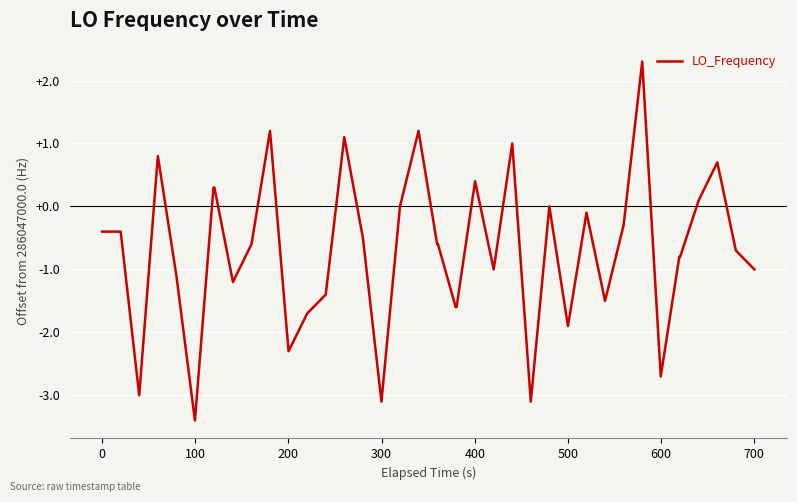

What is the difference between the maximum and minimum values?

5.7